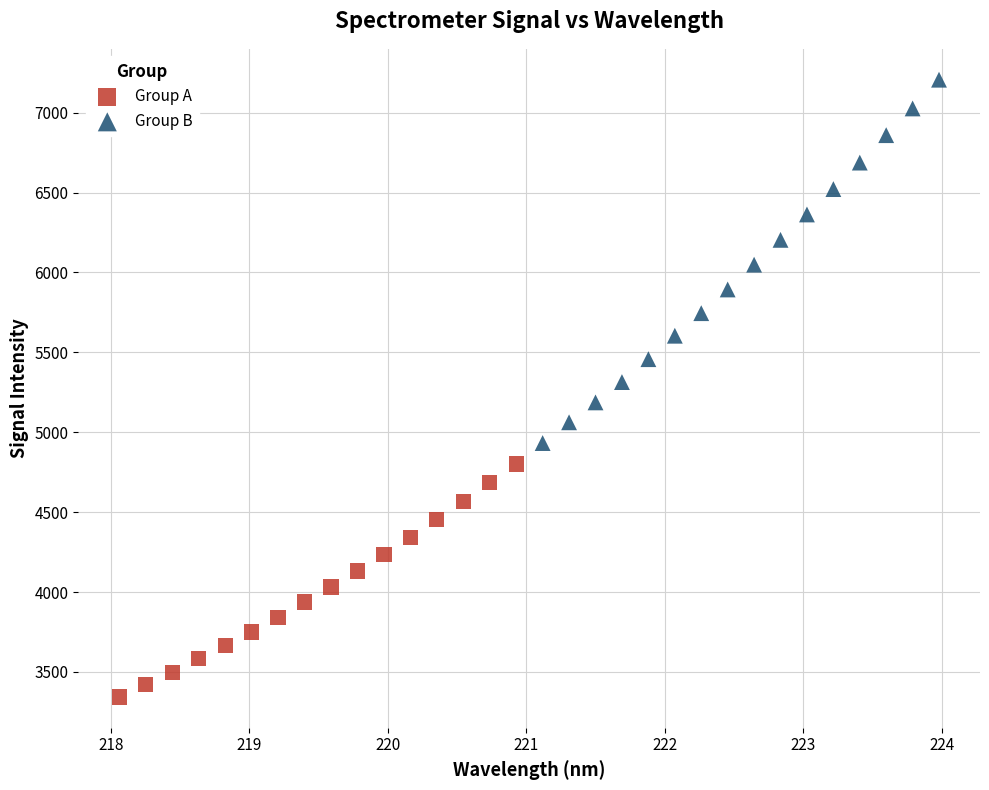

Which series has the largest Y range (max minus min)?

Group B